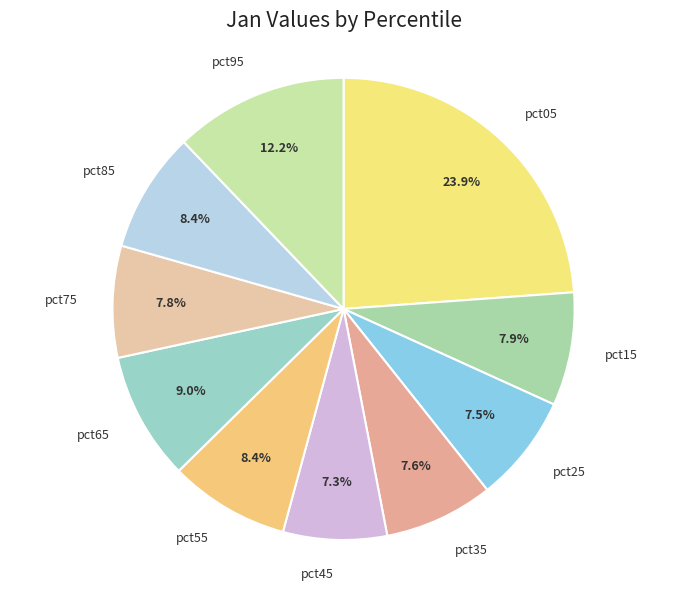

What percentage is the pct65 slice, to the nearest percent?

9%